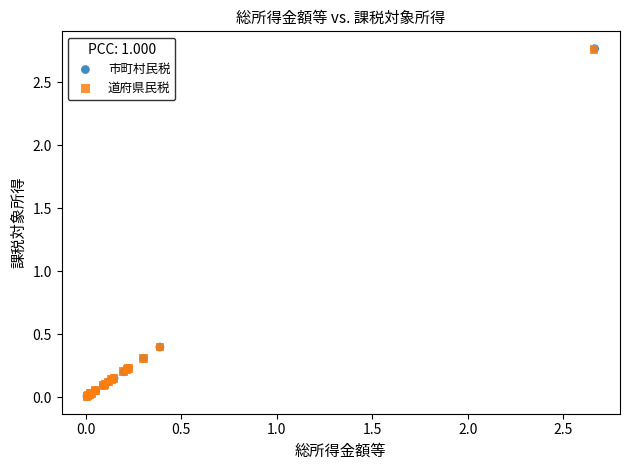

Which series has the largest Y range (max minus min)?

市町村民税